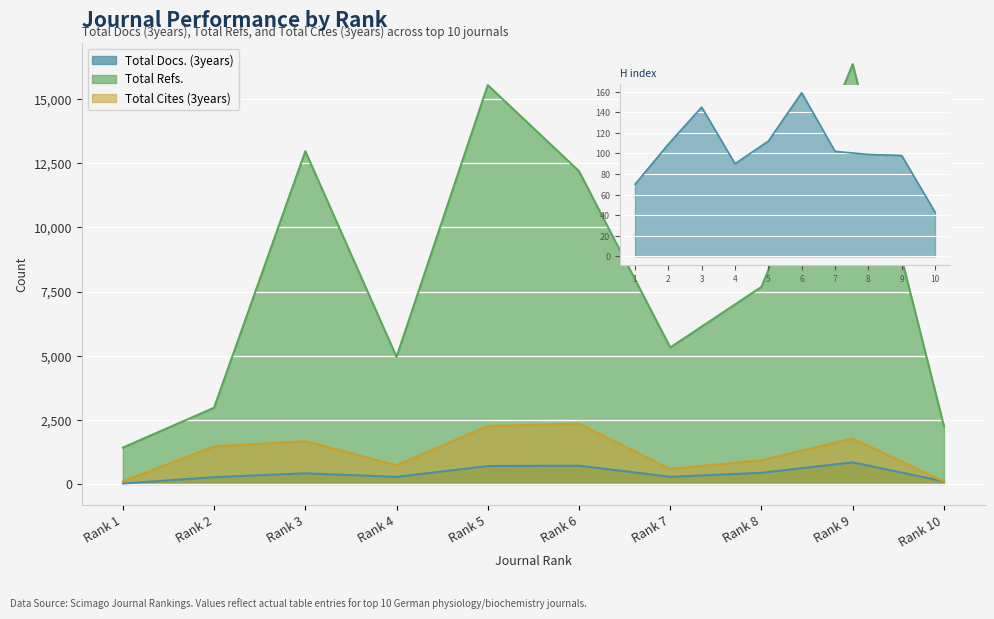

True or false: Total Cites (3years) has more than 2 interior local peaks.

True